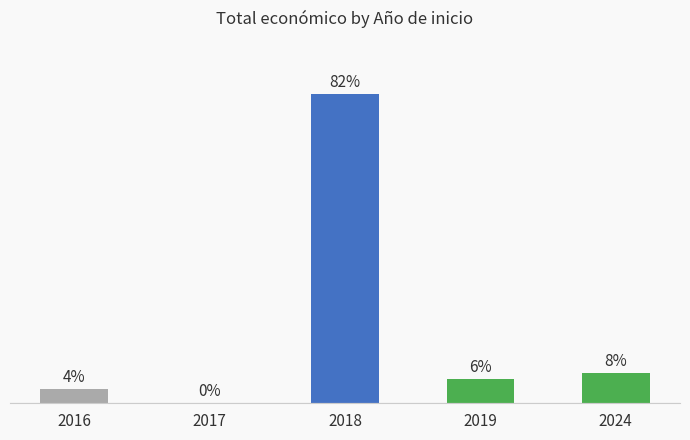

Reading left to right, transcribe all the data shown in this chart.

2016=3.9	2017=0.0	2018=81.7	2019=6.4	2024=8.0